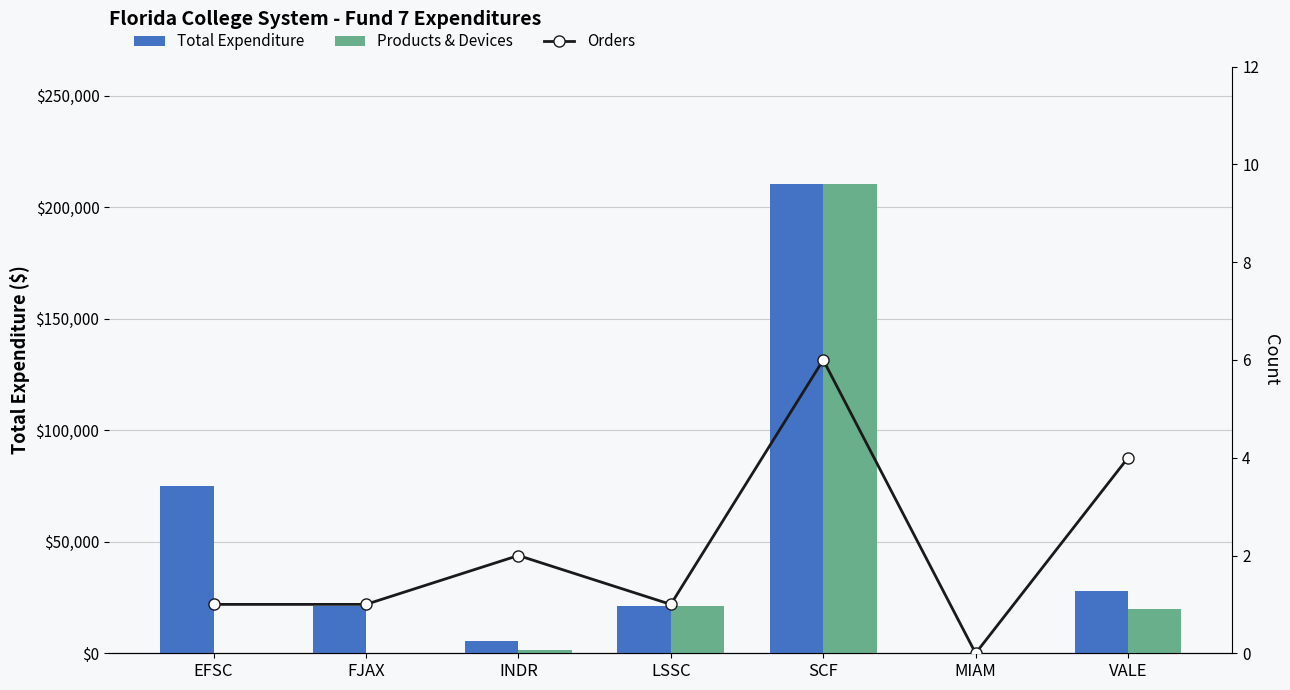

True or false: Total Expenditure has a value of 16152.4 at VALE.

False